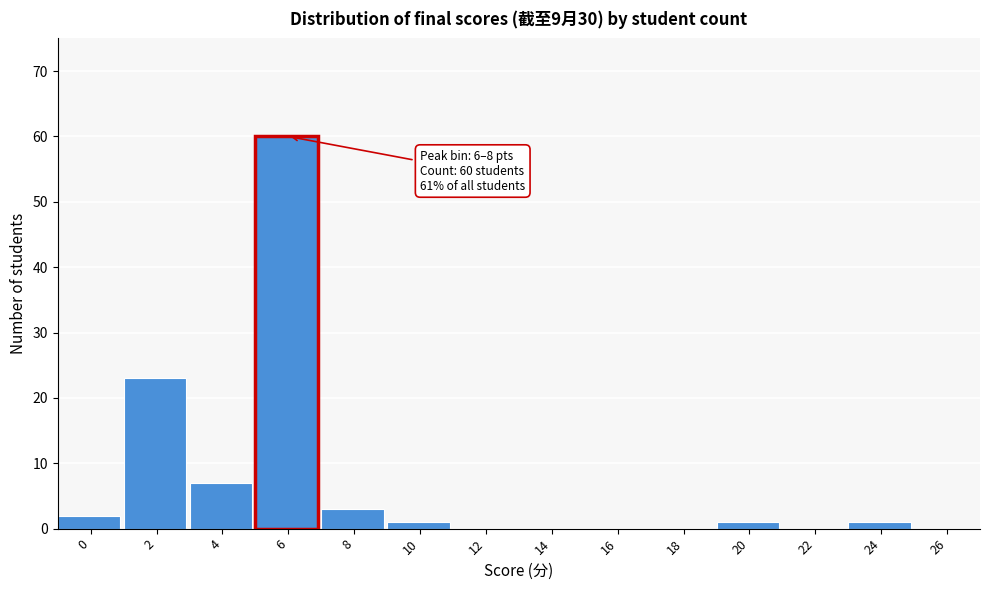

Reading left to right, list all the values displayed in this chart.

0=2	2=23	4=7	6=60	8=3	10=1	12=0	14=0	16=0	18=0	20=1	22=0	24=1	26=0